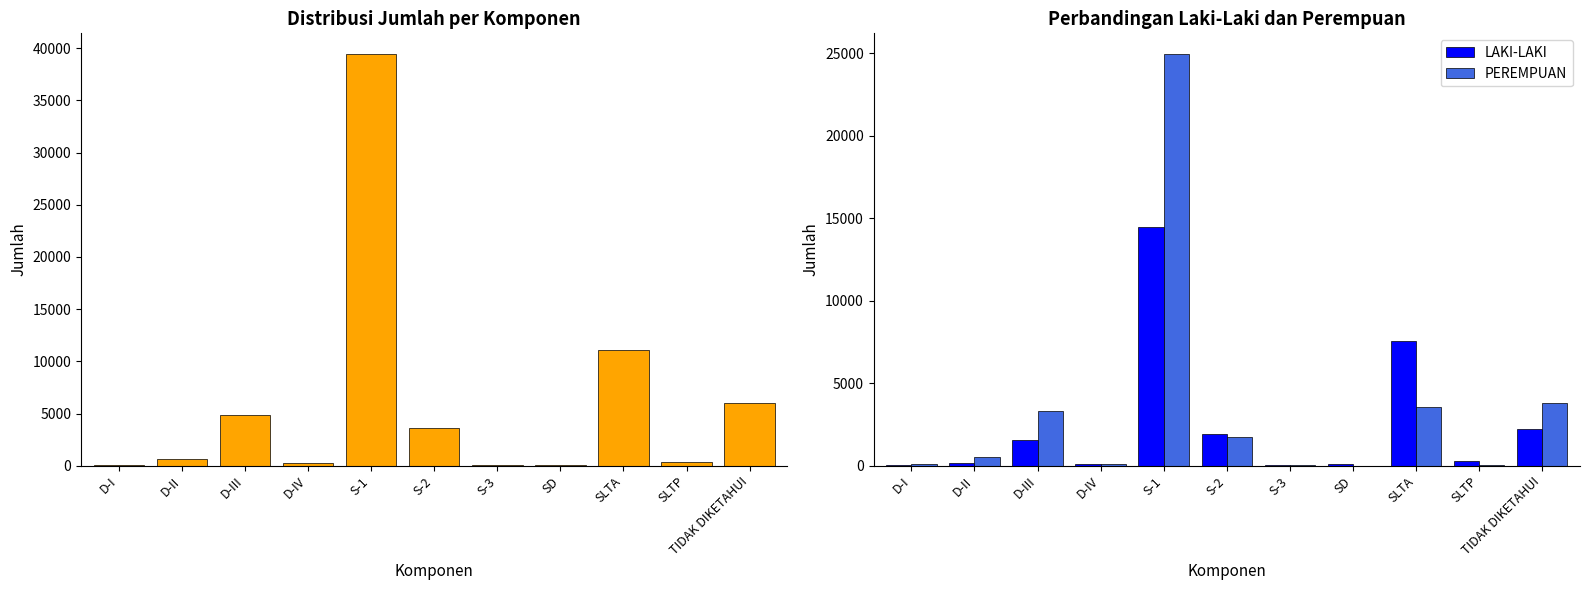

Rank the categories by JUMLAH value from lowest to highest.

S-3, D-I, SD, D-IV, SLTP, D-II, S-2, D-III, TIDAK DIKETAHUI, SLTA, S-1